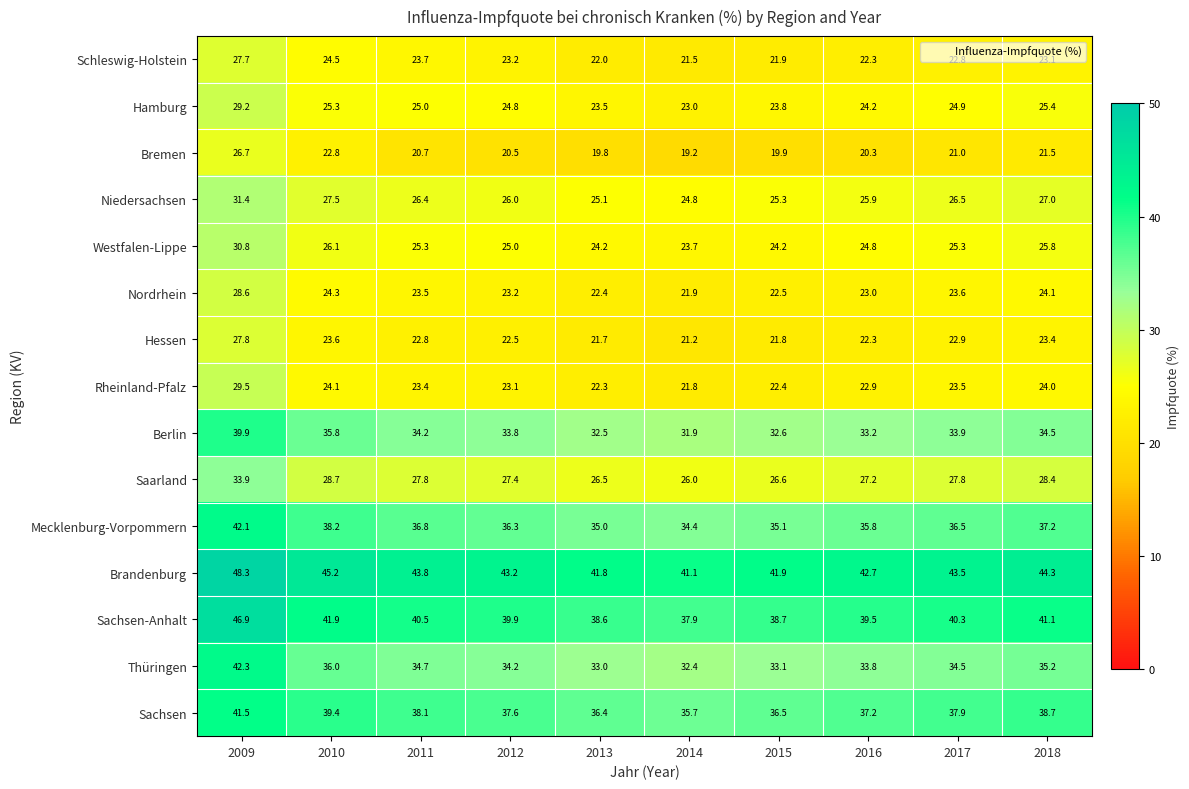

Where does the Hessen series first go above 22?

2009